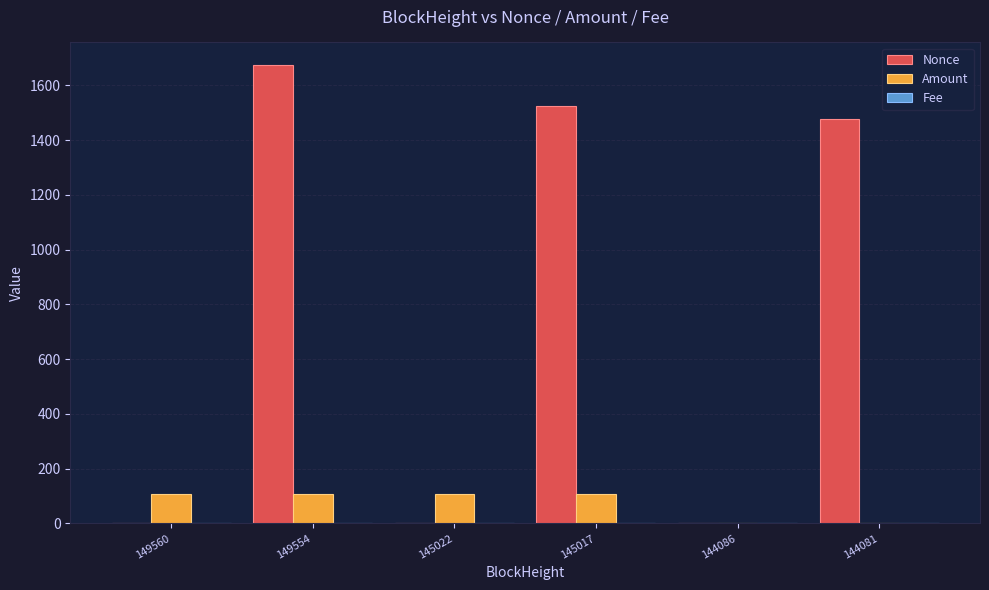

Which series has the largest total across all categories?

Nonce